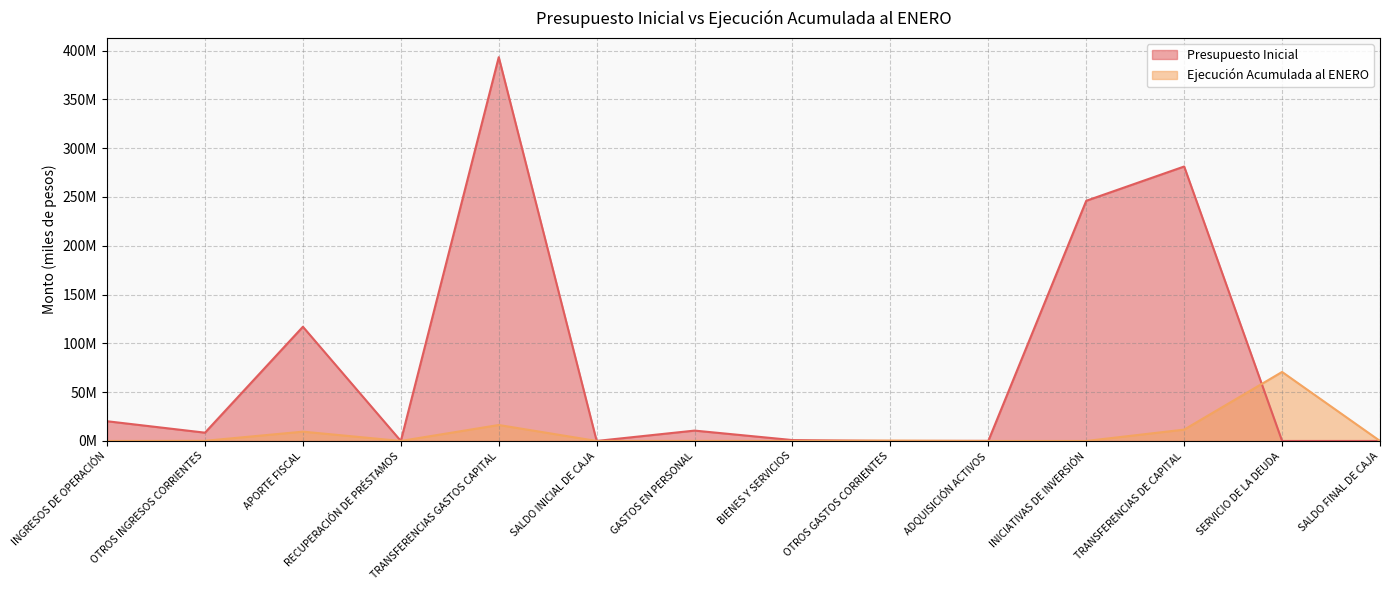

The Presupuesto Inicial series shows 29585 at ADQUISICIÓN ACTIVOS. True or false?

False